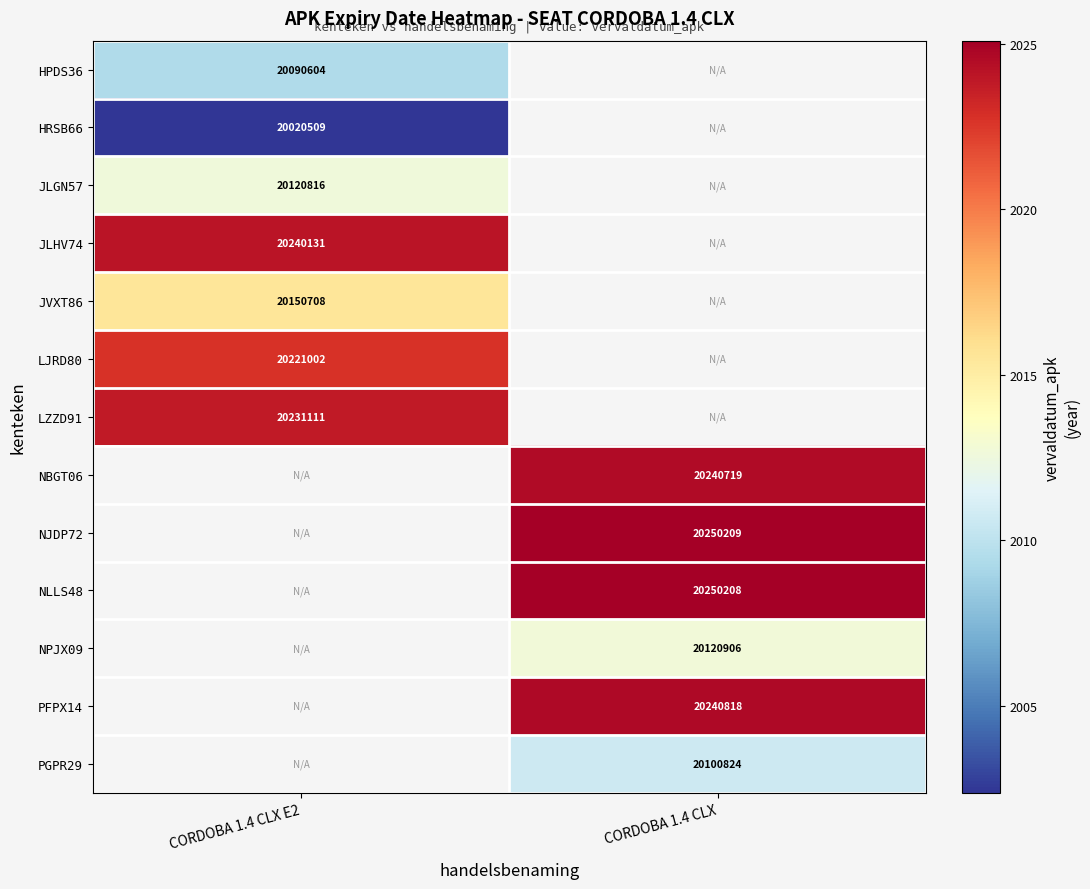

At how many categories does at least one series exceed 2007?

2